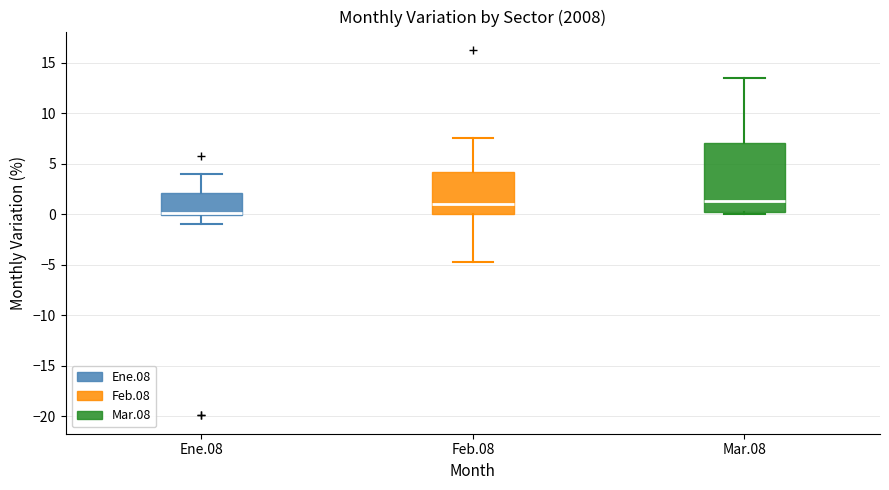

Reading left to right, read every box against the y-axis: the position of its median line, the range the box covers, and the ends of its whiskers. The values are not printed on the chart, so give them approximately, as read against the axis.

Ene.08: median 0.0 (drawn on the box's lower edge), box 0.0 to 2.0, whiskers -1.0 to 4.0
Feb.08: median 1.0, box 0.0 to 4.0, whiskers -4.5 to 7.5
Mar.08: median 1.5, box 0.5 to 7.0, whiskers 0.0 to 13.5